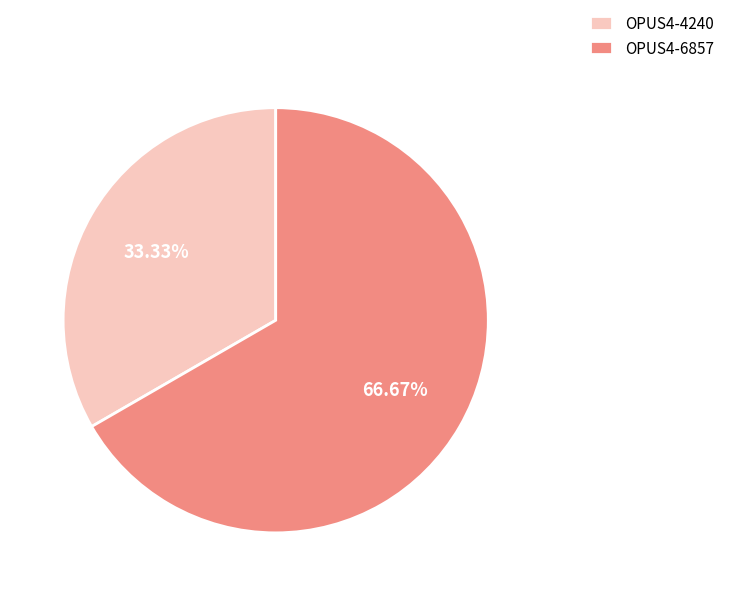

Is there any slice that represents more than half of the pie?

Yes